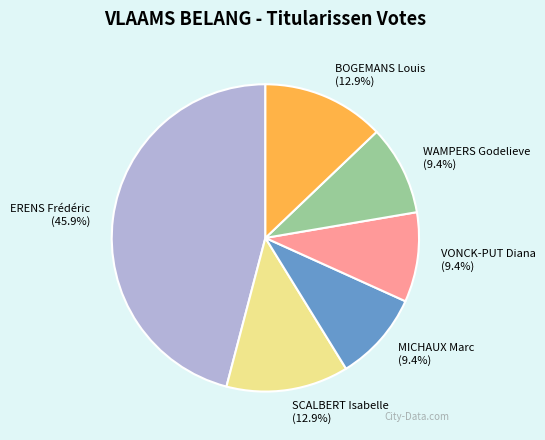

Which has a higher value, BOGEMANS Louis or WAMPERS Godelieve?

BOGEMANS Louis